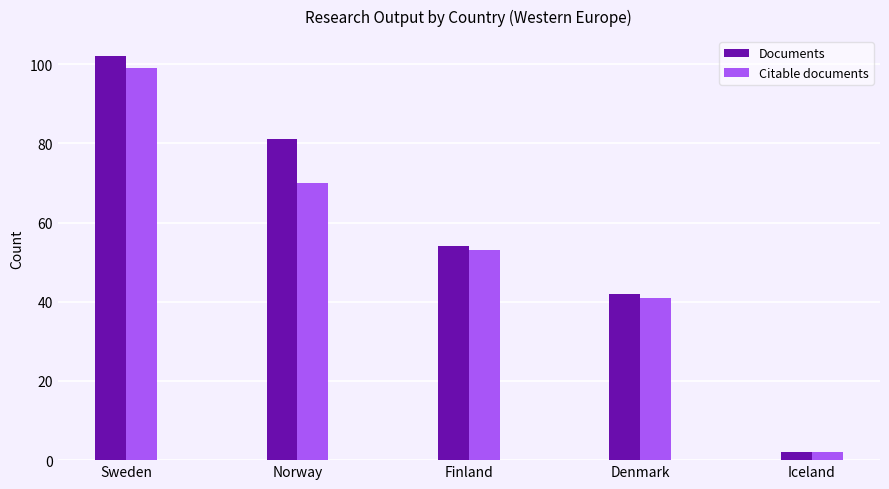

What is the difference between the highest and lowest values at Norway?

11